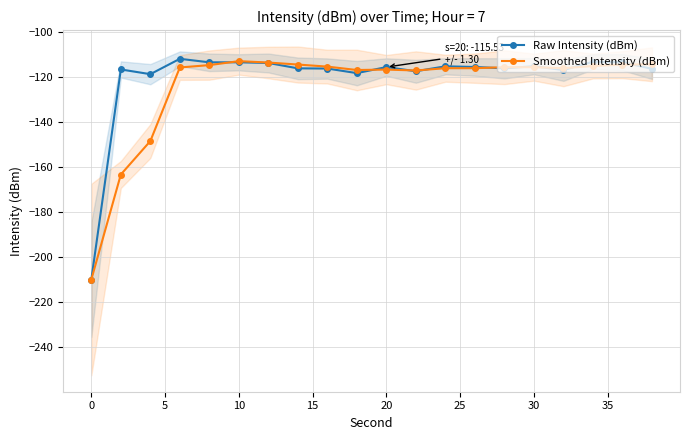

How many interior local peaks does the Raw Intensity (dBm) series have?

7